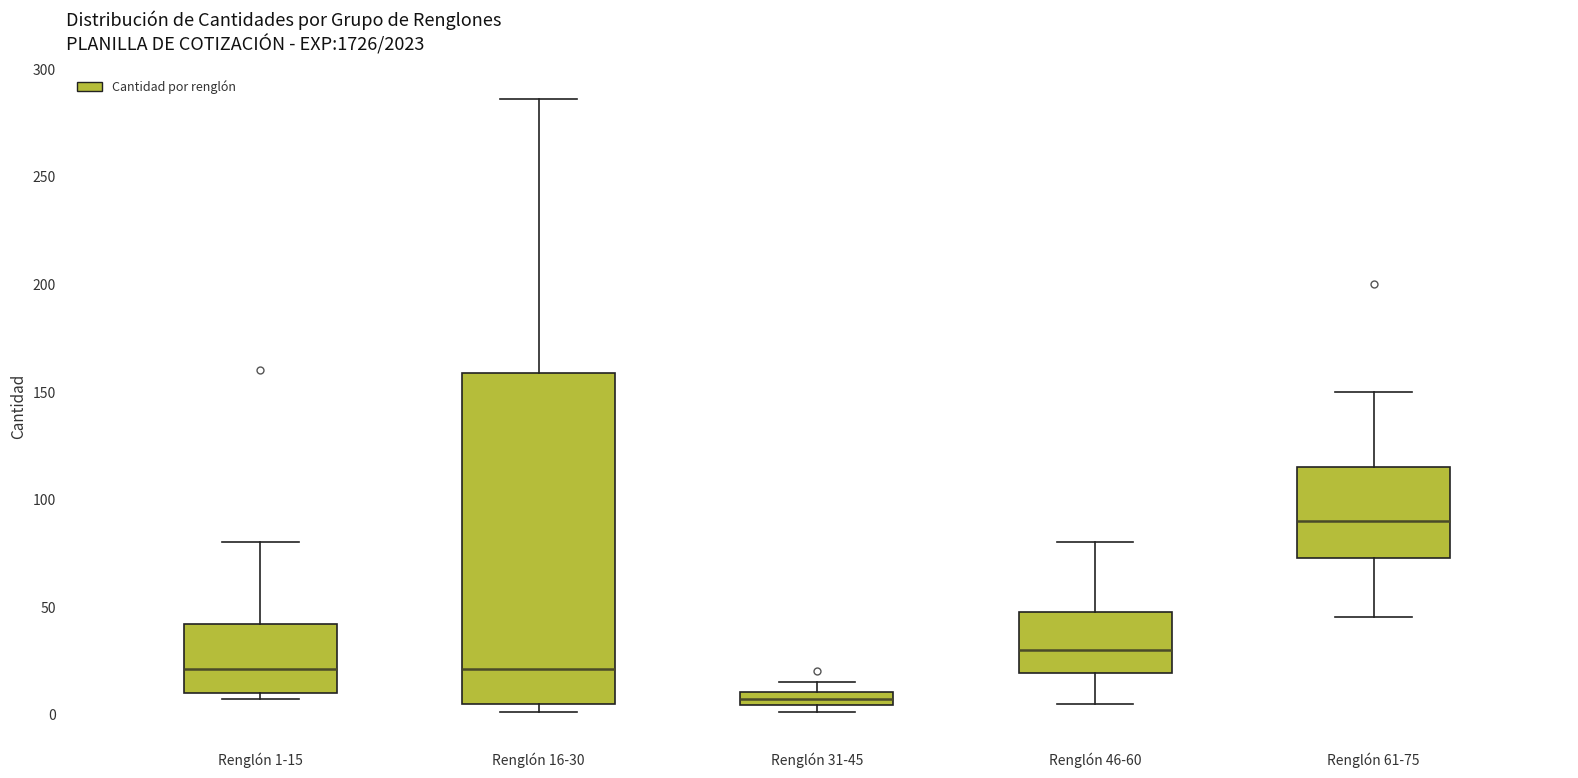

Where does the upper whisker of the box for Renglón 16-30 end on the y-axis? The values are not printed on the chart, so give them approximately, as read against the axis.

285